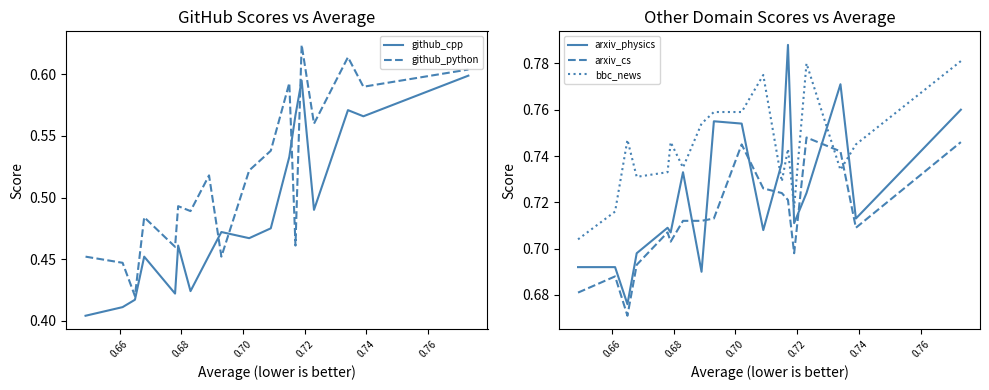

True or false: bbc_news and arxiv_physics cross at least once.

True